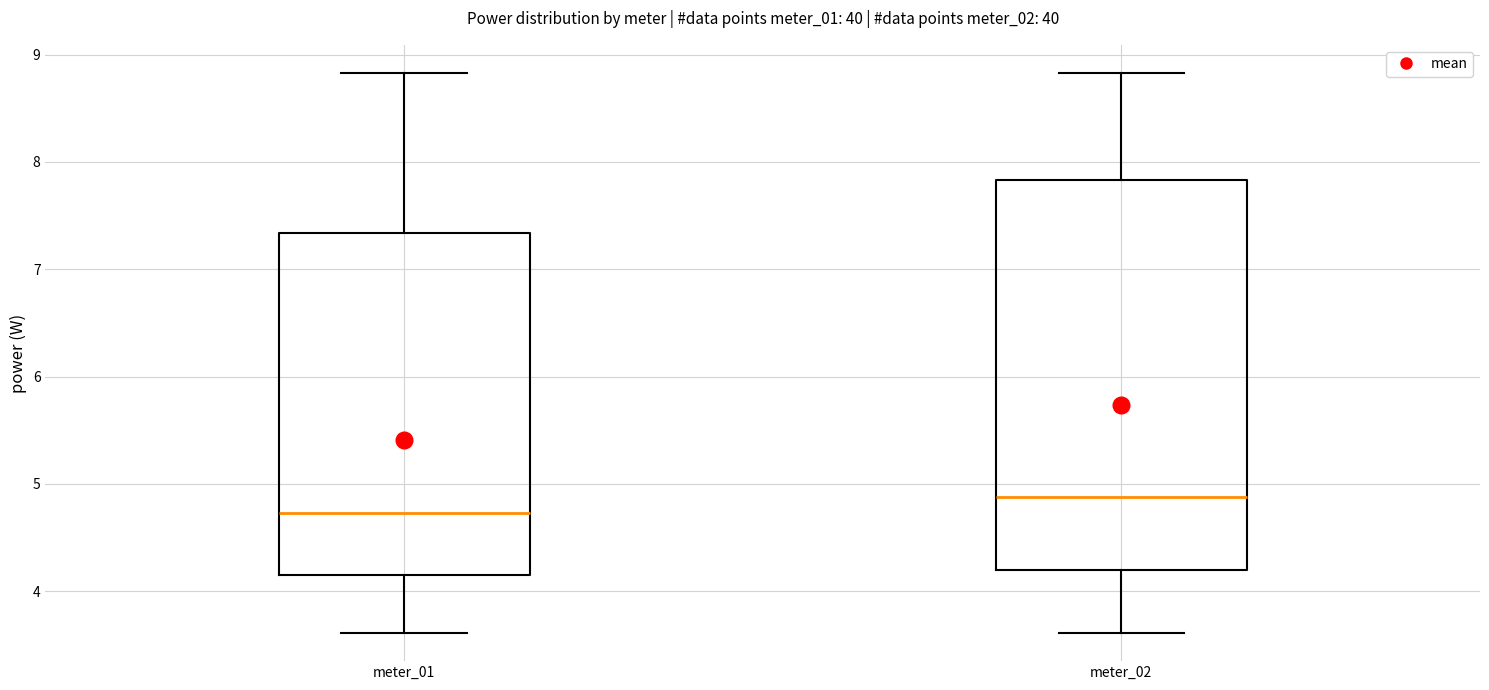

Reading left to right, read every box against the y-axis: the position of its median line, the range the box covers, and the ends of its whiskers. The values are not printed on the chart, so give them approximately, as read against the axis.

meter_01: median 4.7, box 4.2 to 7.3, whiskers 3.6 to 8.8
meter_02: median 4.9, box 4.2 to 7.8, whiskers 3.6 to 8.8